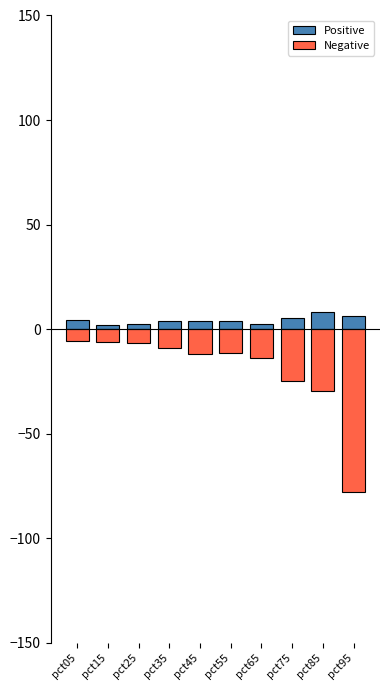

Is the value of Positive at pct85 greater than the value of Negative at pct35?

Yes